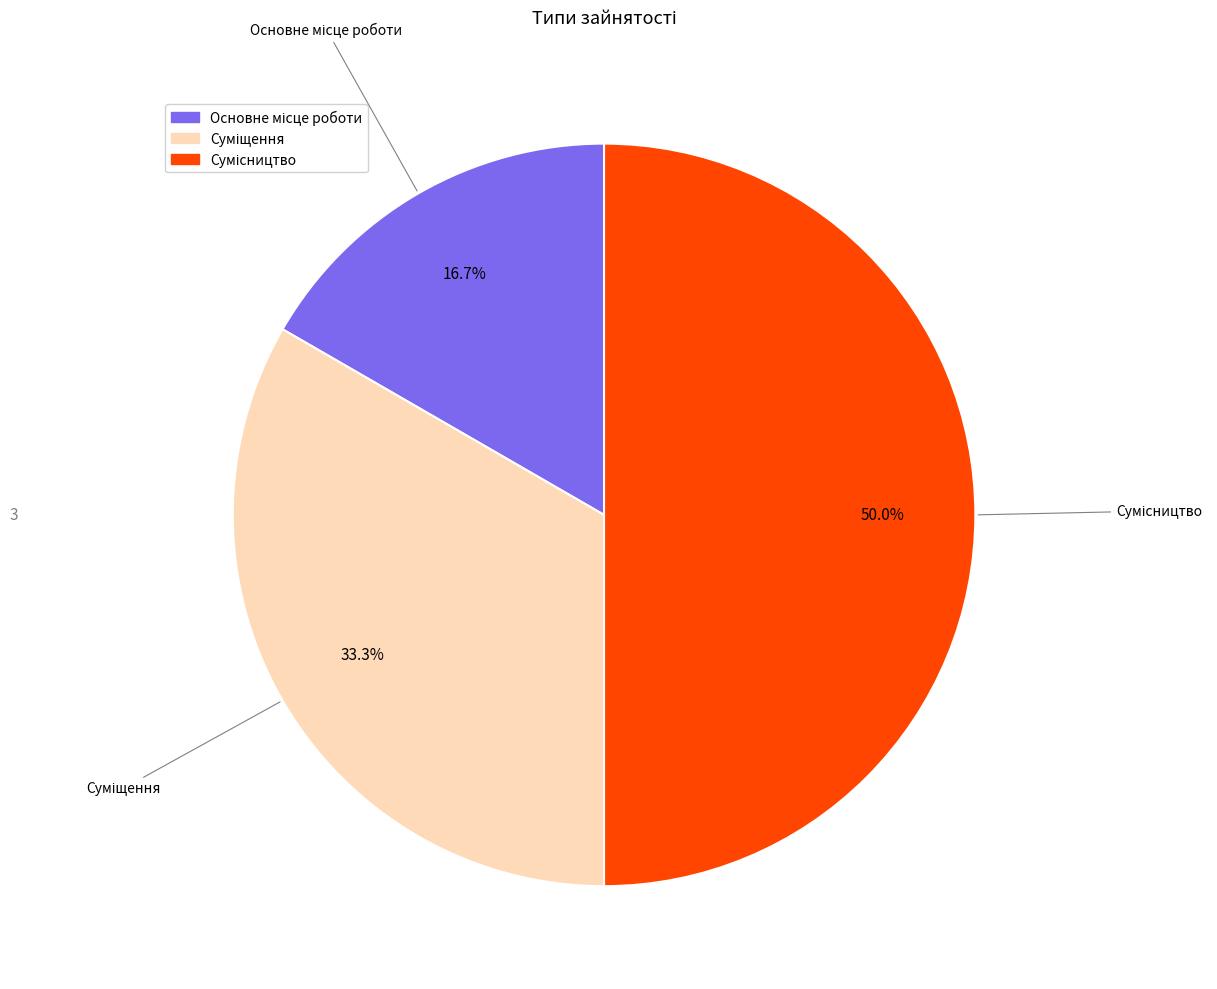

To the nearest percent, what is the difference between the largest and smallest slice percentages?

33%